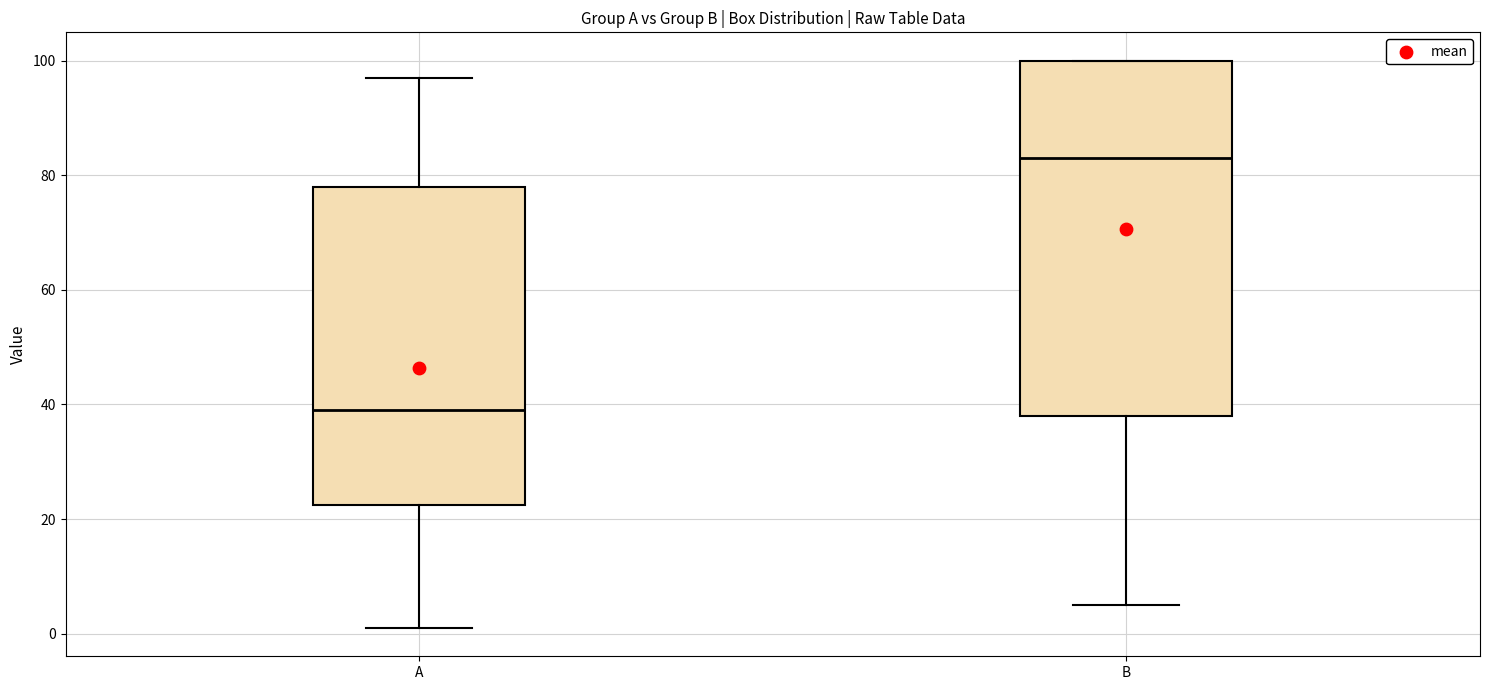

Reading left to right, transcribe this box plot: for each box, give where its median line is, the range the box spans, and where its two whiskers end, as read against the y-axis. The values are not printed on the chart, so give them approximately, as read against the axis.

A: median 40, box 22 to 78, whiskers 2 to 98
B: median 84, box 38 to 100, whiskers 6 to 100